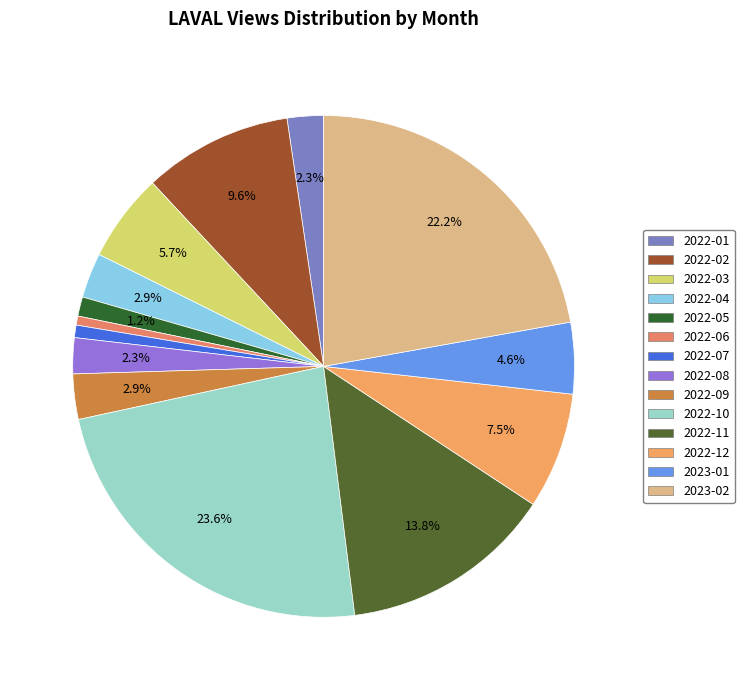

Count the number of slices in the pie.

14